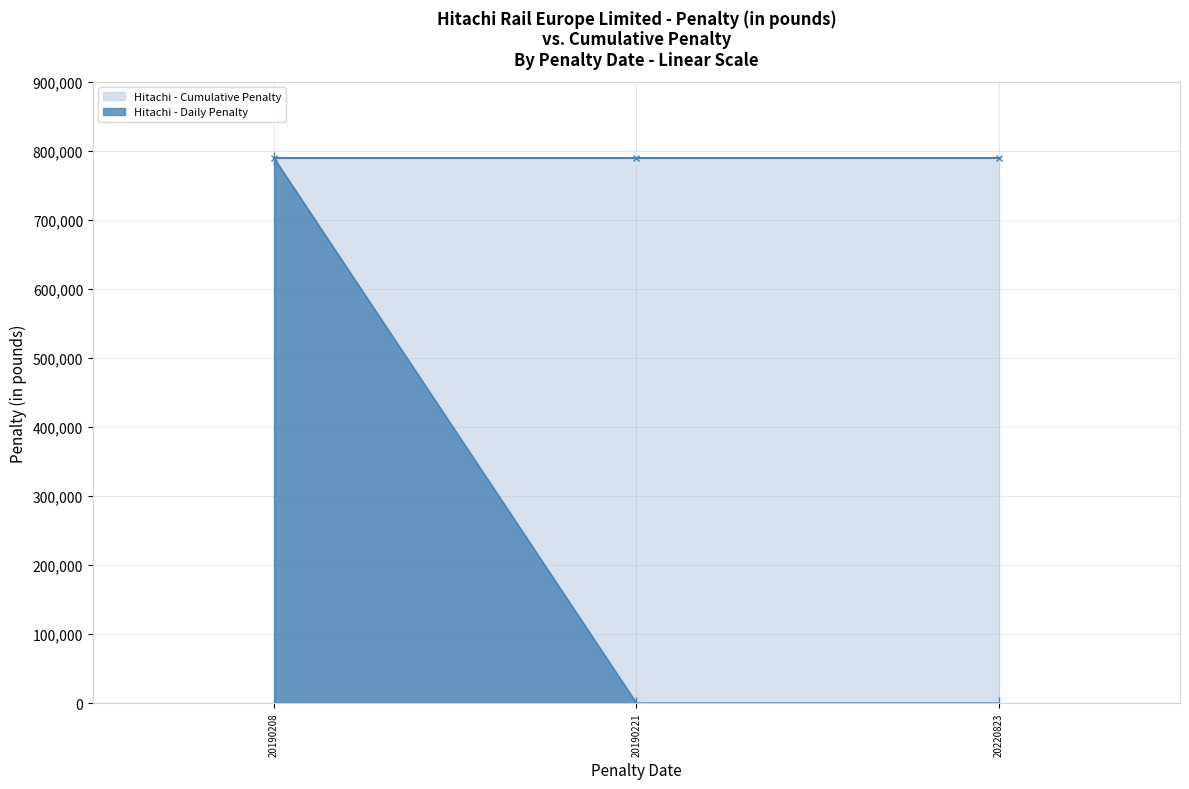

Reading right to left, list all the values displayed in this chart.

Hitachi - Cumulative Penalty: 20220823=789214	20190221=789214	20190208=789214
Hitachi - Daily Penalty: 20220823=0	20190221=0	20190208=789214